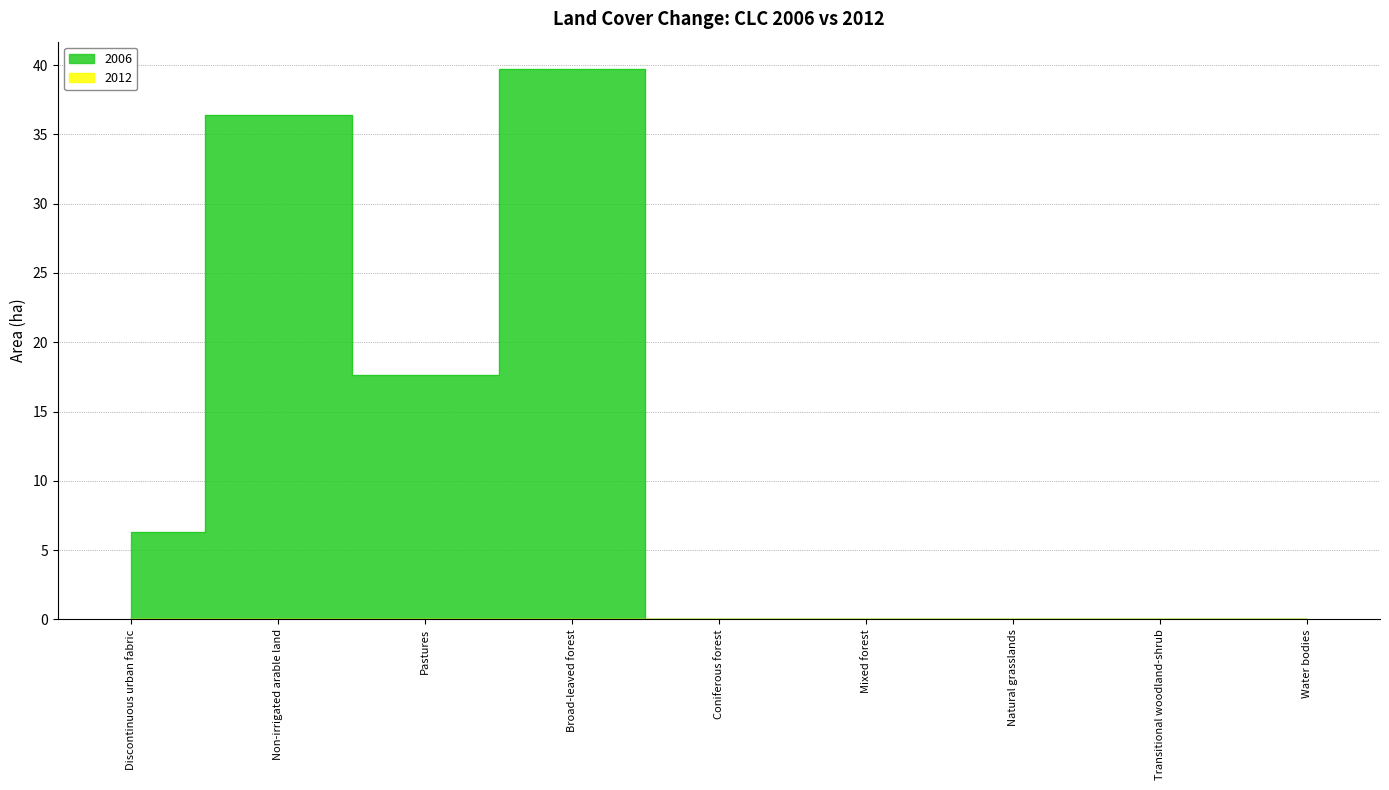

What is the average value?

11.1